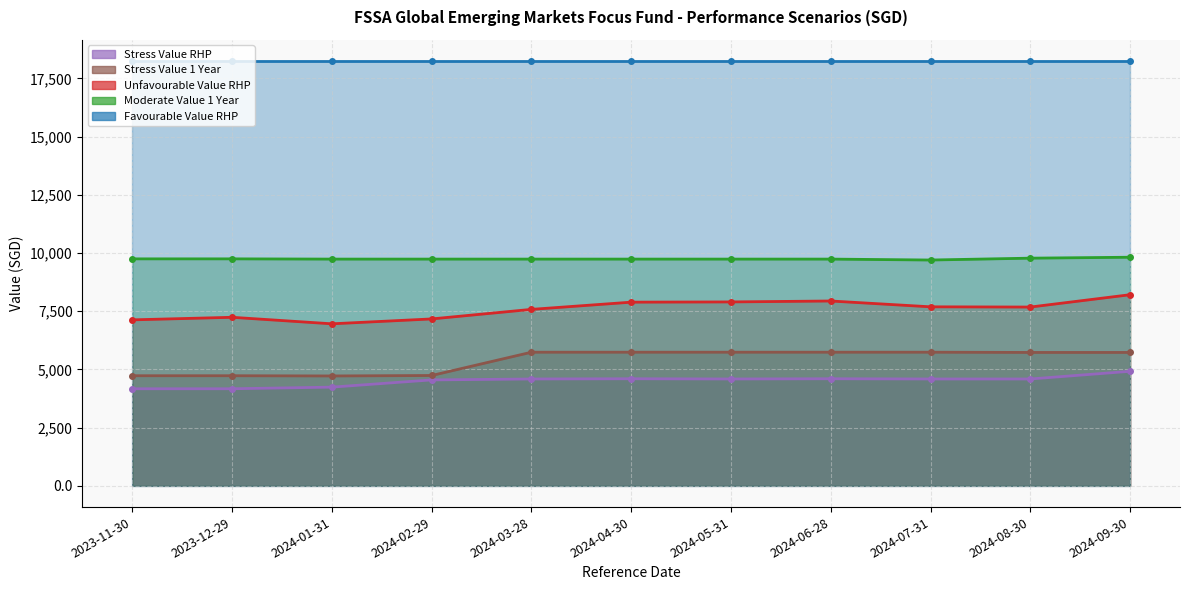

In Stress Value RHP, how many points are higher than both neighbors (excluding endpoints)?

2